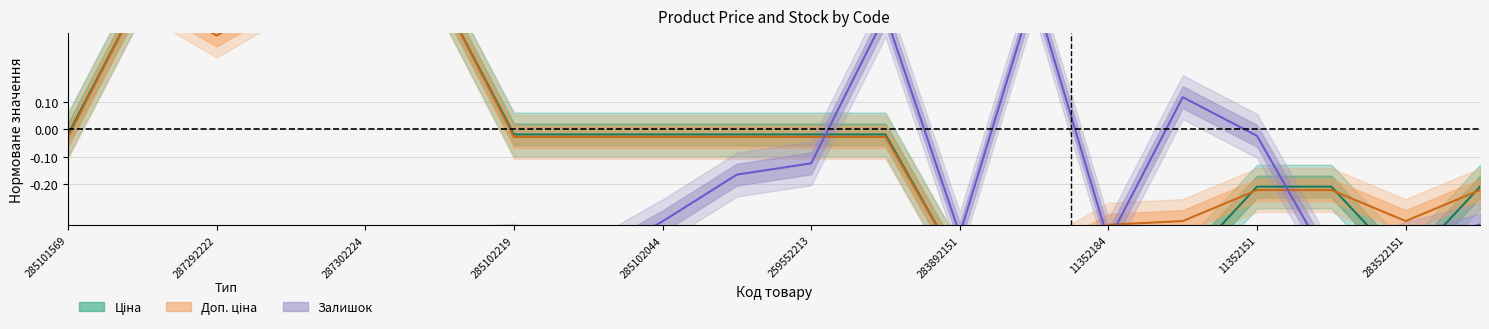

At which label is Ціна closest to 0?

285101569